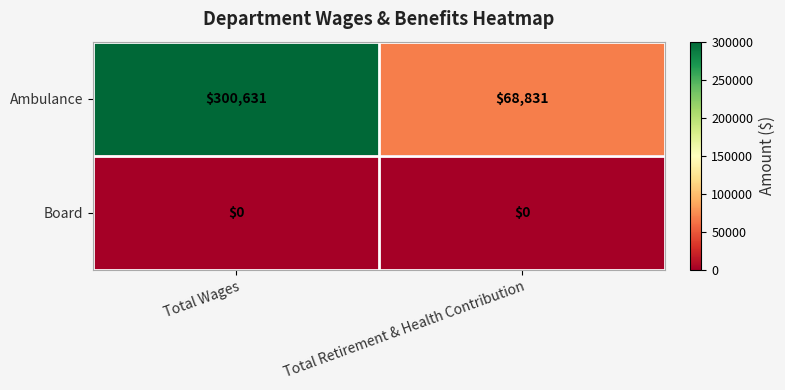

Which series has the largest total across all categories?

Ambulance